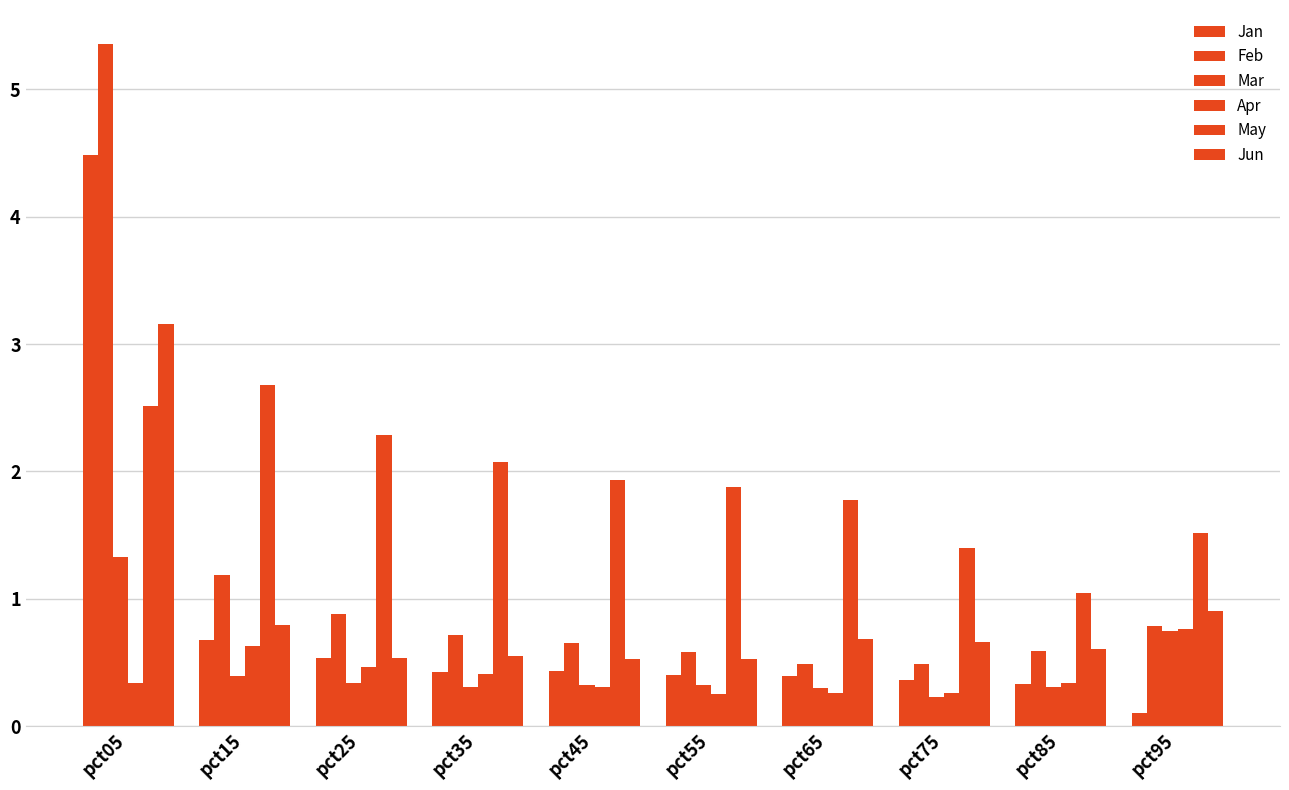

How many series are shown in this chart?

6